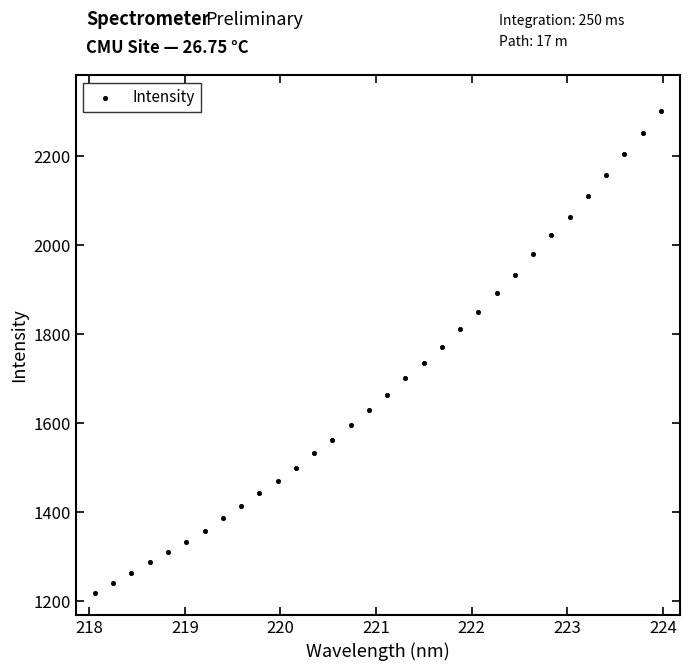

What is the range of X values (max minus min)?

5.9